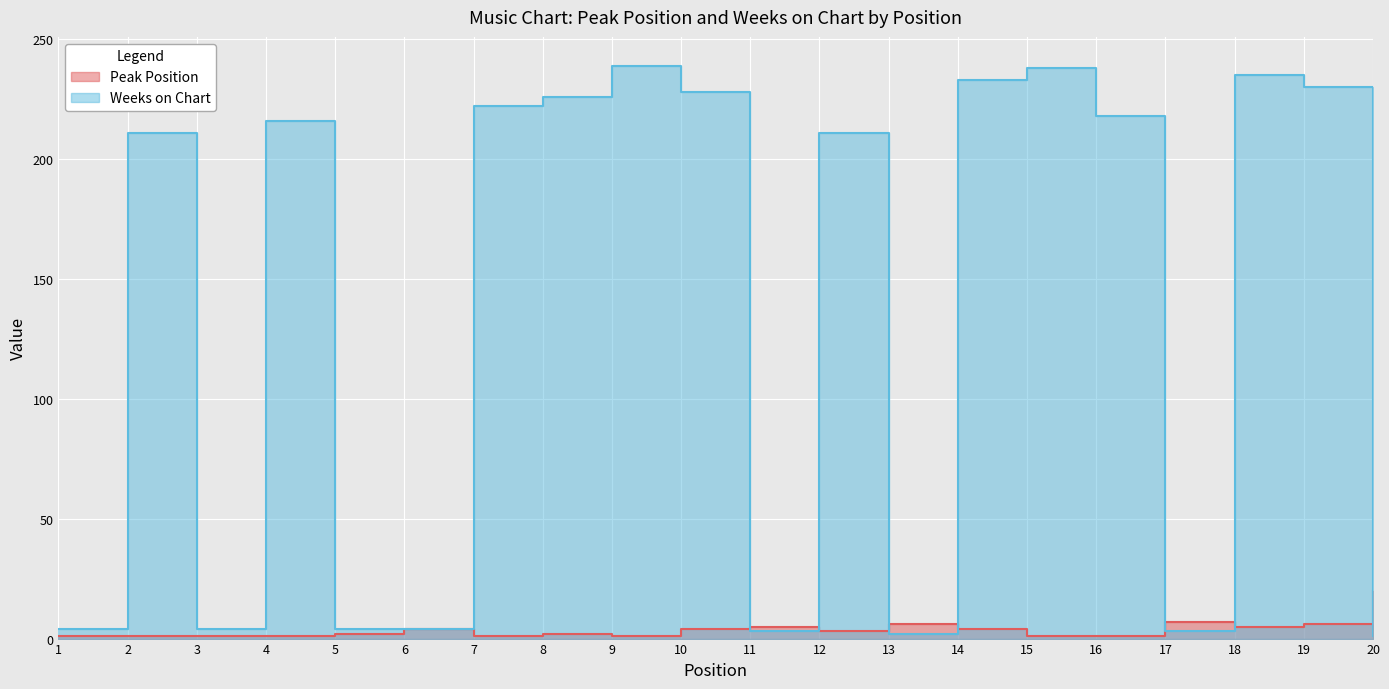

Which label corresponds to the smallest value in the chart?

1